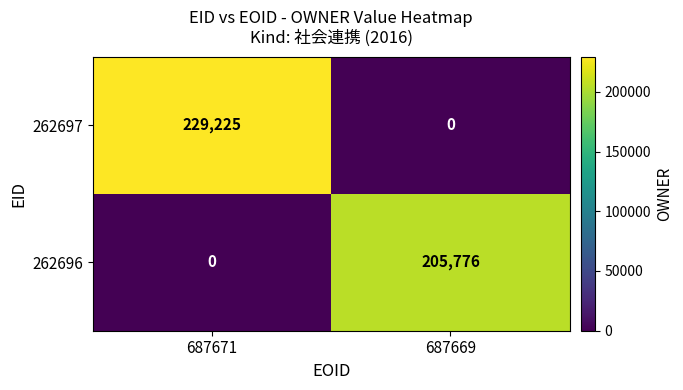

Which label corresponds to the largest value in the chart?

687671